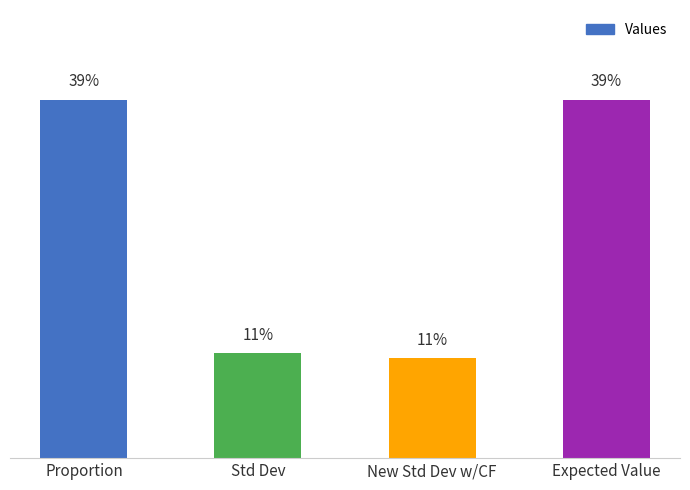

Does the chart contain any negative values?

No